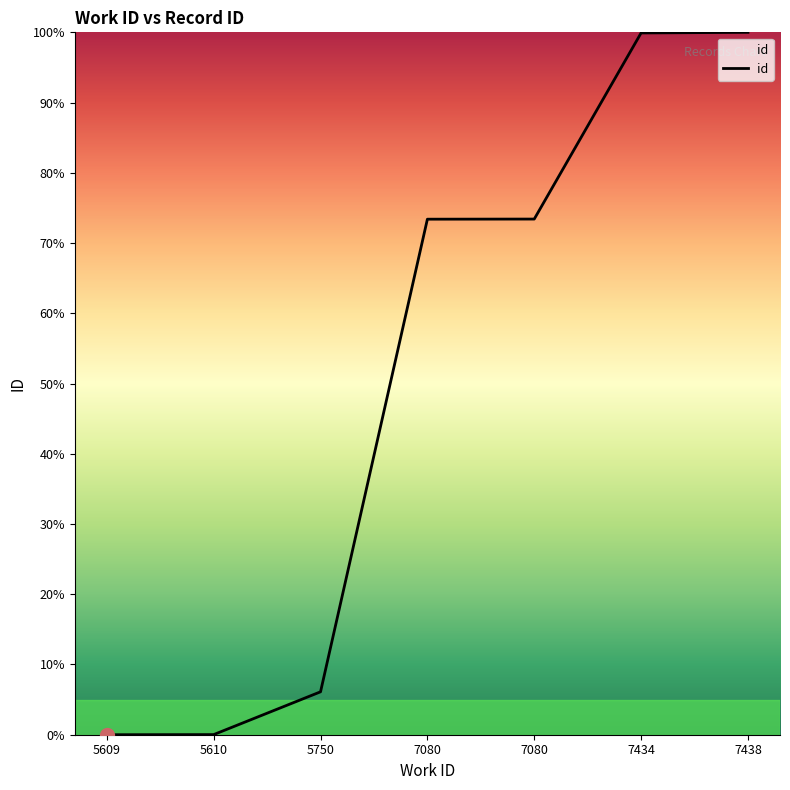

Reading left to right, list all the values displayed in this chart.

0.0	0.0	6.1	73.4	73.4	99.9	100.0